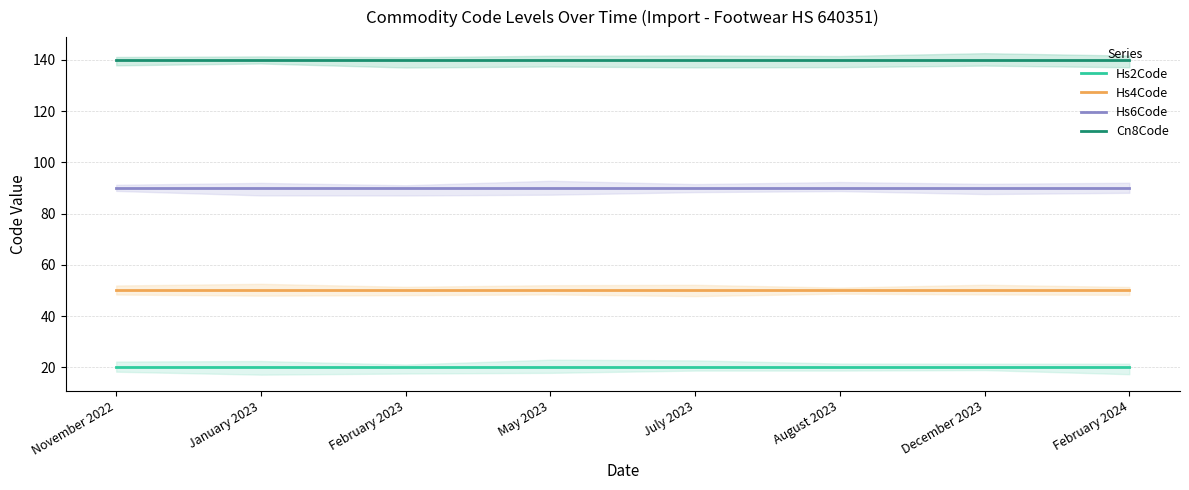

List the series in order of their peak value, highest first.

Cn8Code, Hs6Code, Hs4Code, Hs2Code